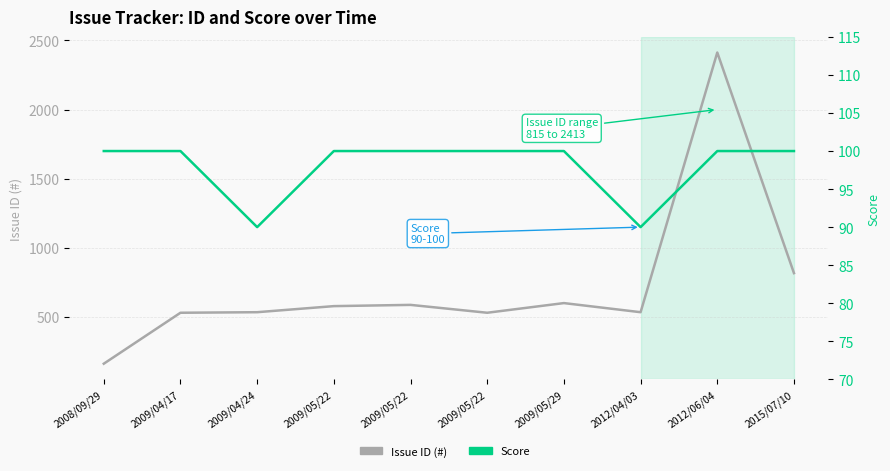

List the series in order of their peak value, lowest first.

Score, Issue ID (#)